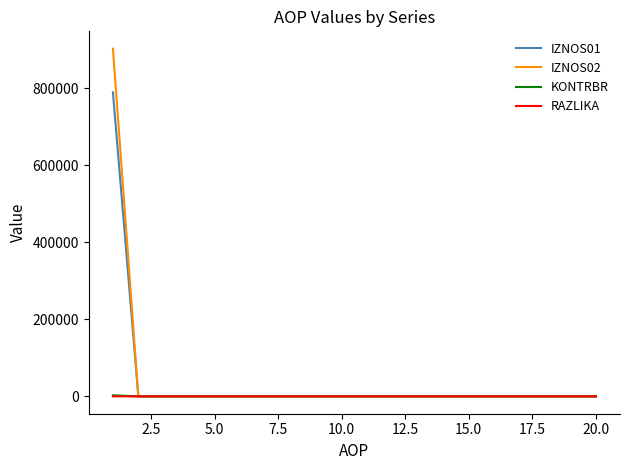

Count the number of categories in the chart.

20